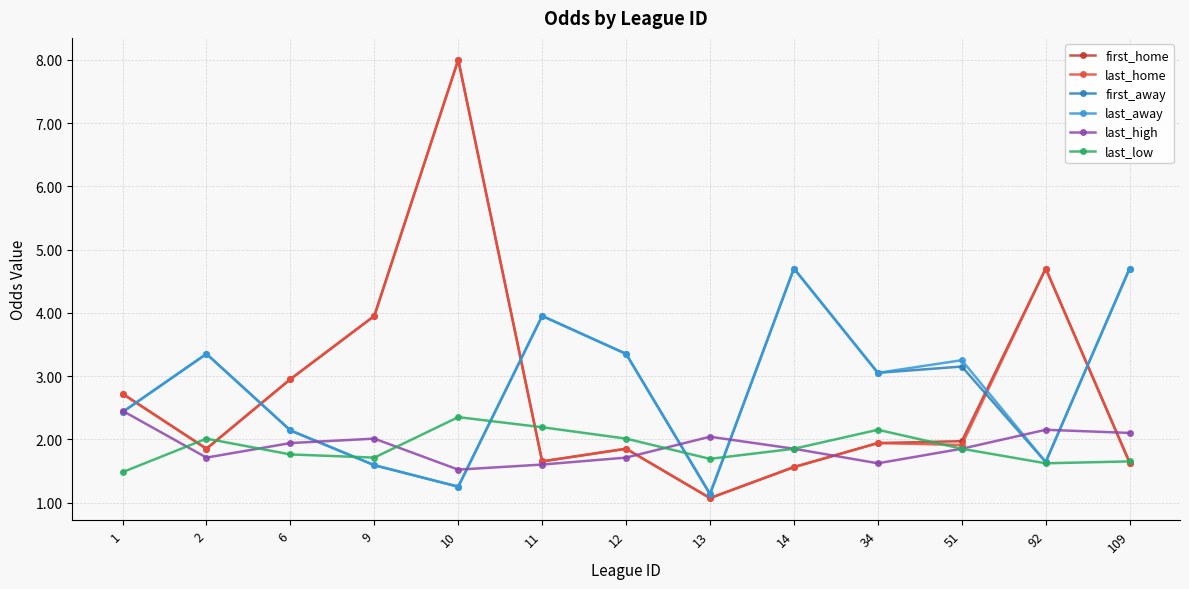

At which category is the sum across all series the highest?

10